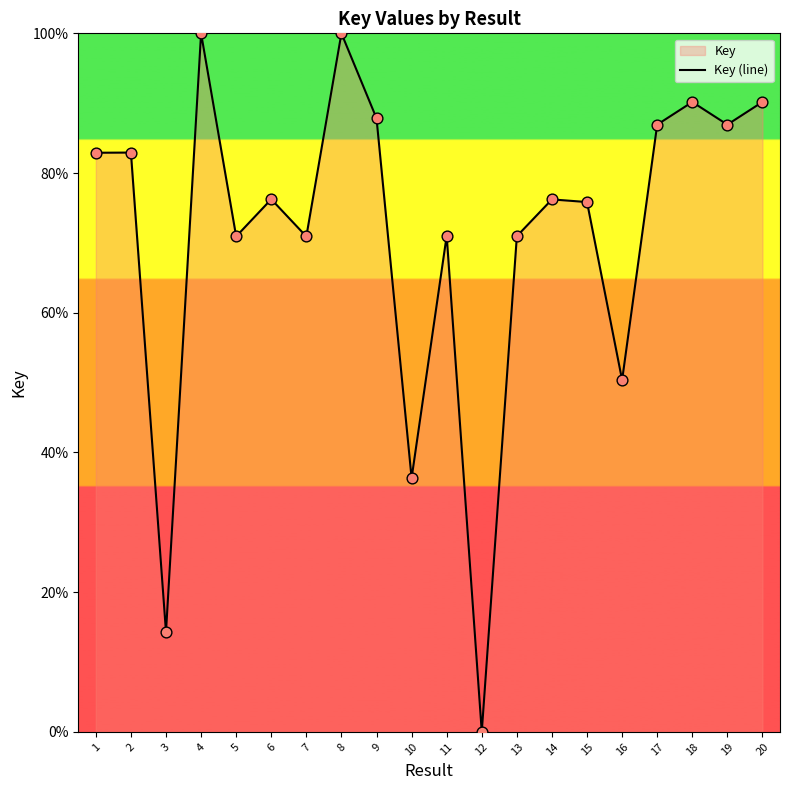

What is the ratio of the value at 17 to the value at 18?

1.0